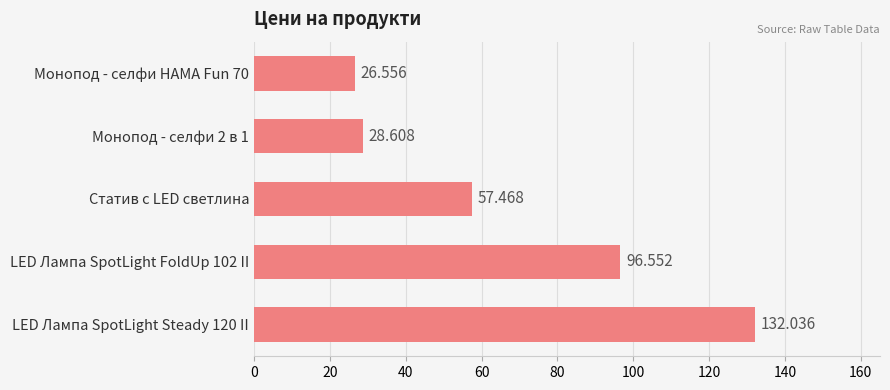

How many bars are there in total?

5